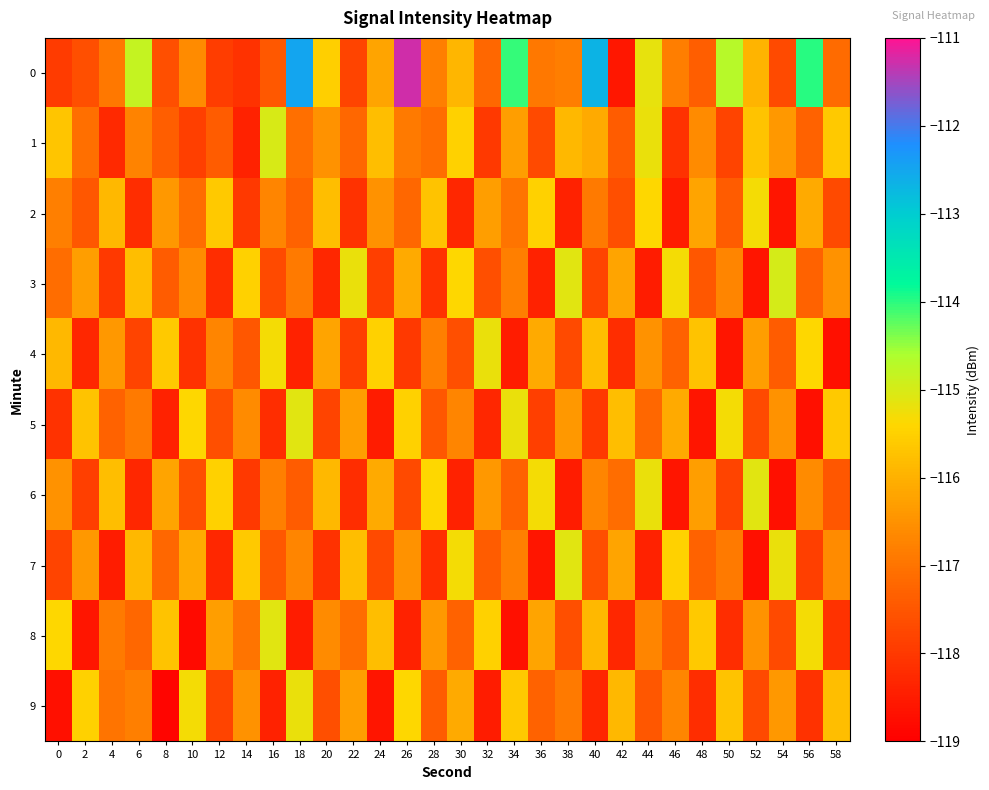

Rank the series at 22 from highest to lowest value.

3, 7, 5, 9, 8, 1, 0, 4, 2, 6